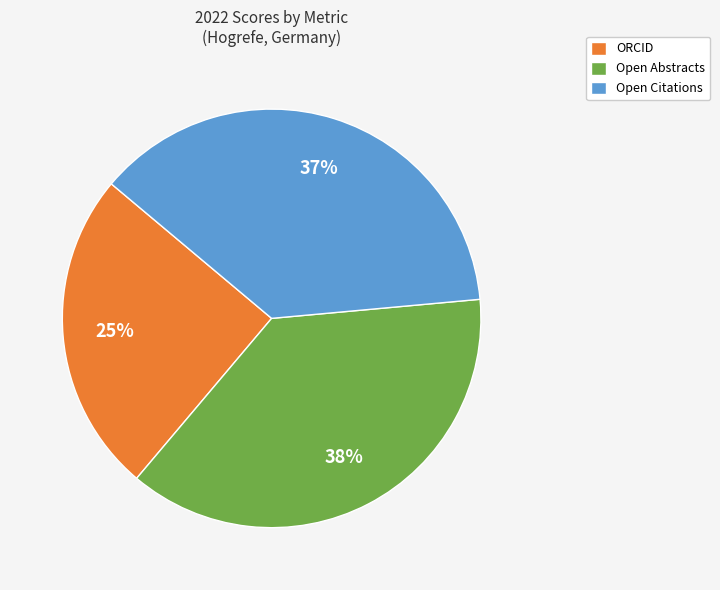

How many segments does this pie chart have?

3